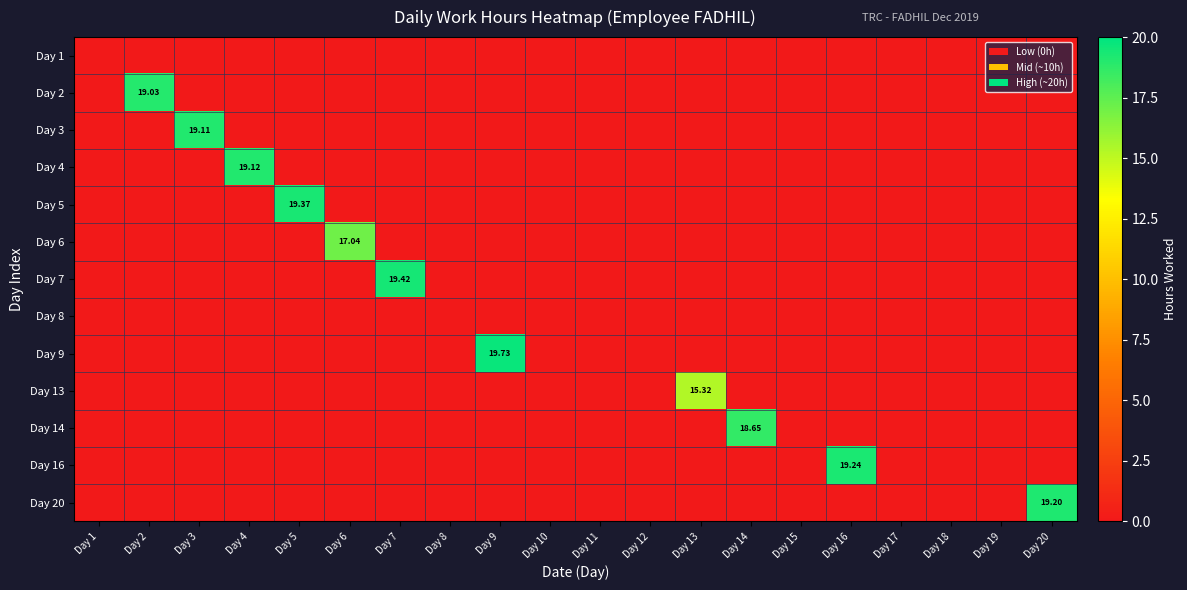

Between Day 9 and Day 8, which is larger?

Day 9